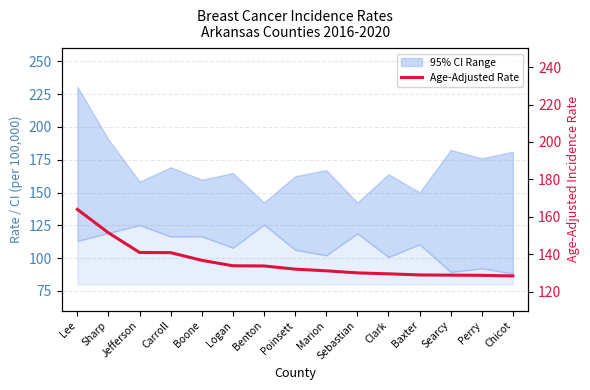

True or false: there are more than 2 points higher than both neighbors.

False